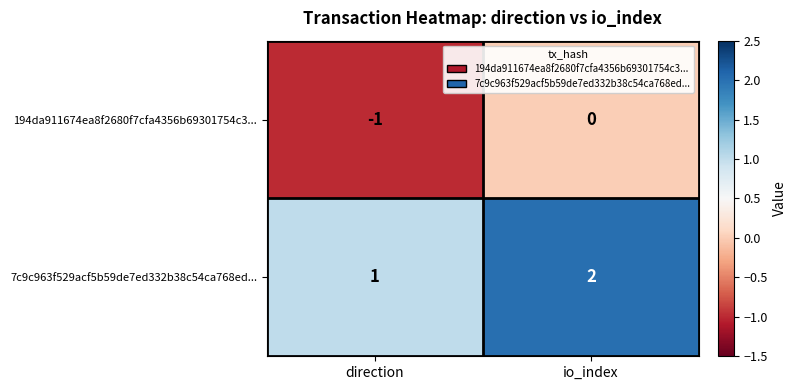

What is the sum of all 7c9c963f529acf5b59de7ed332b38c54ca768ed... values?

3